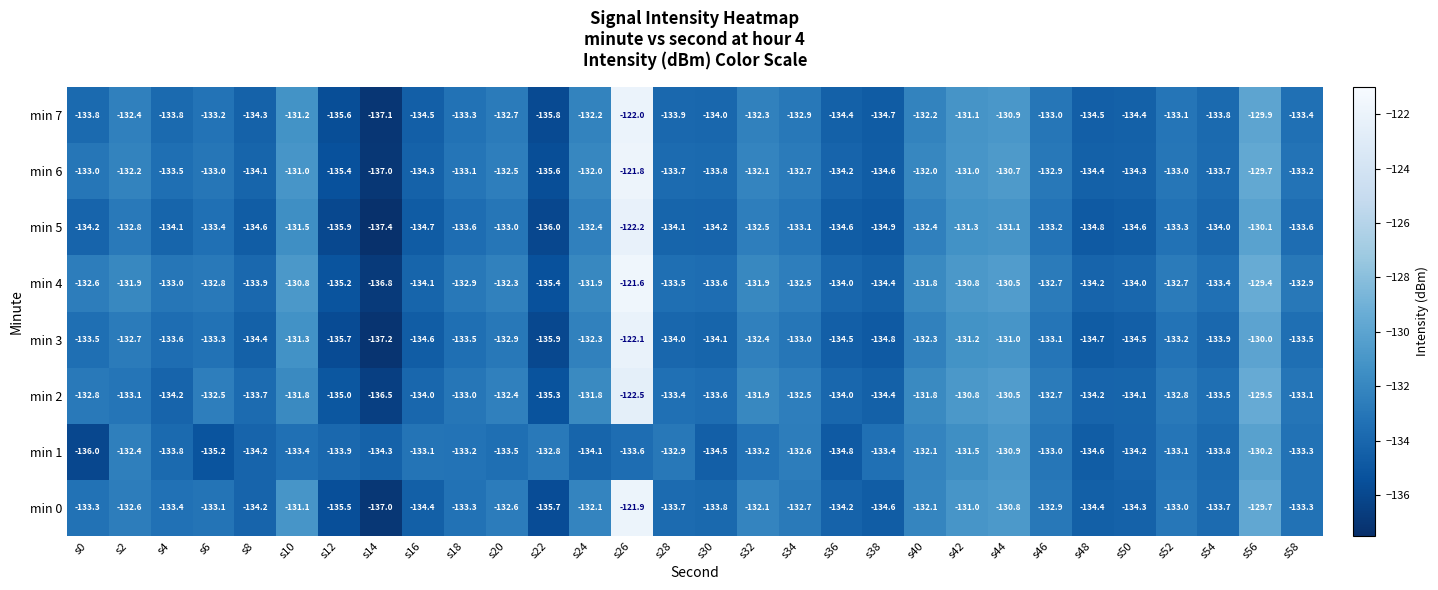

Rank the series by their maximum value, from lowest to highest.

min 1, min 2, min 5, min 3, min 7, min 0, min 6, min 4